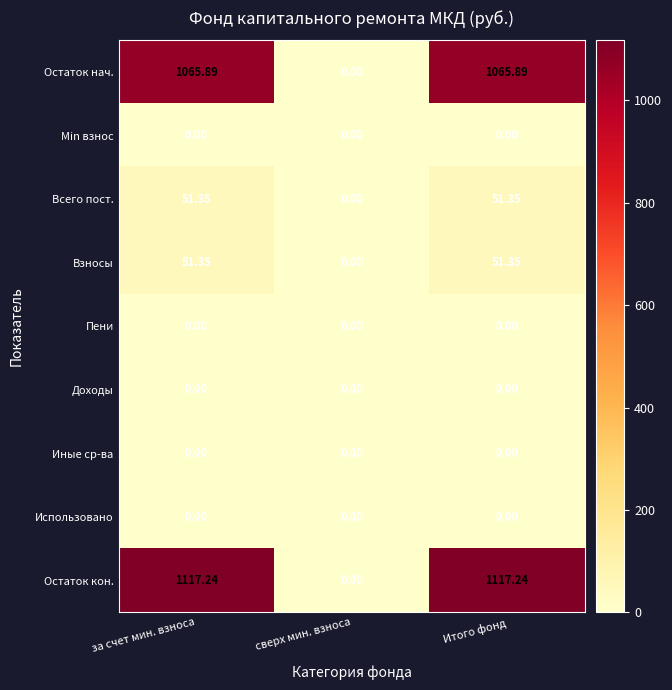

How many positive values does the Остаток нач. series have?

2